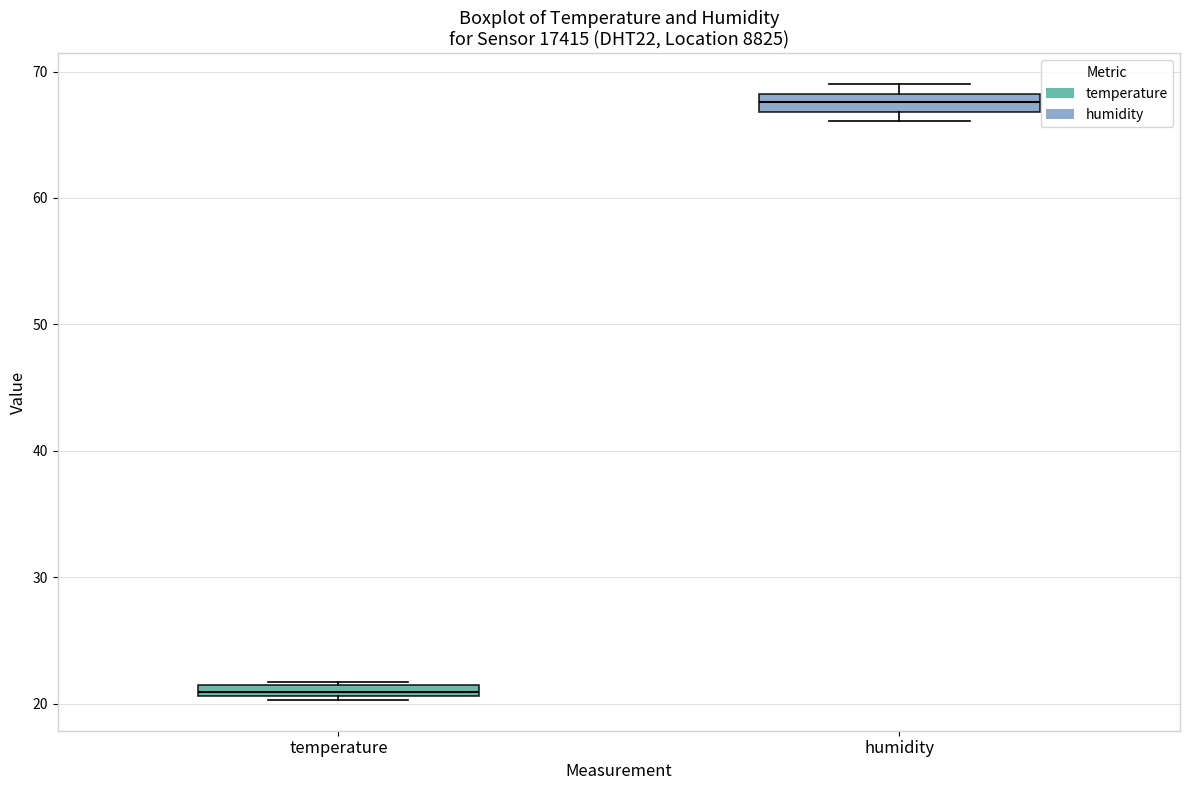

Which box has the highest median line?

humidity